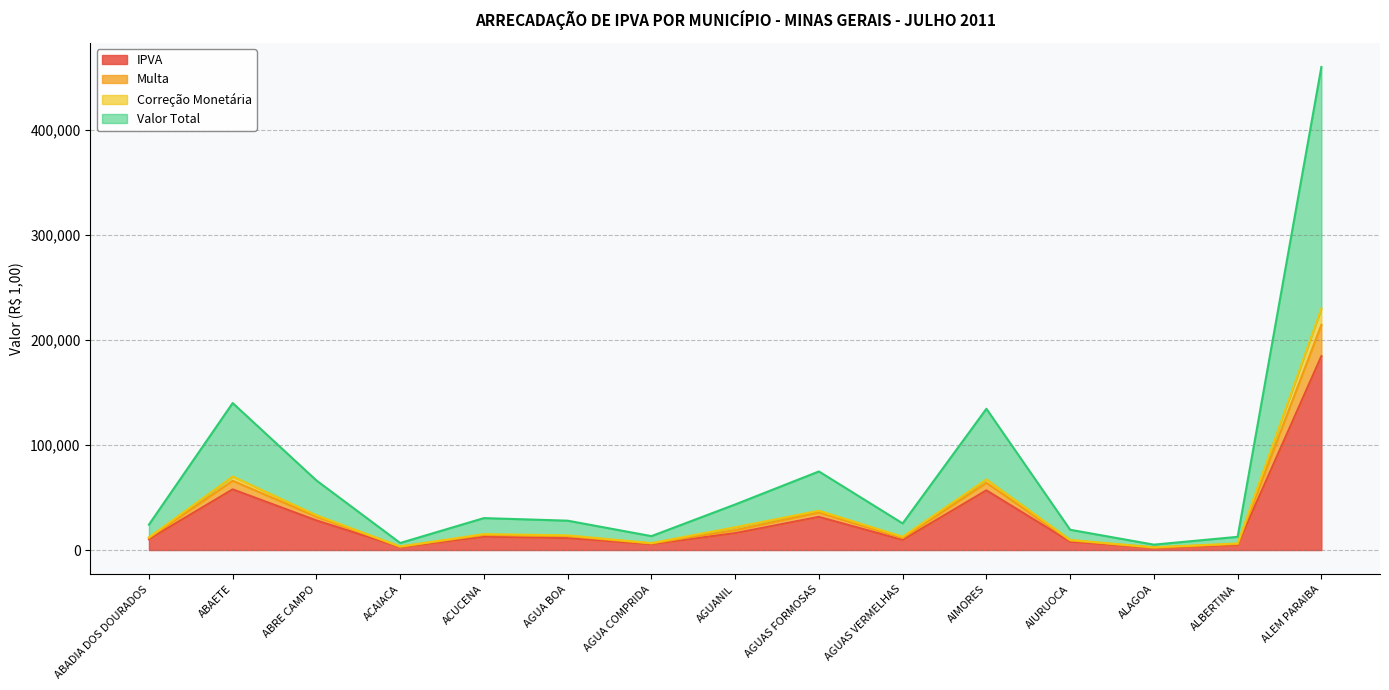

True or false: IPVA and Multa intersect in this chart.

False